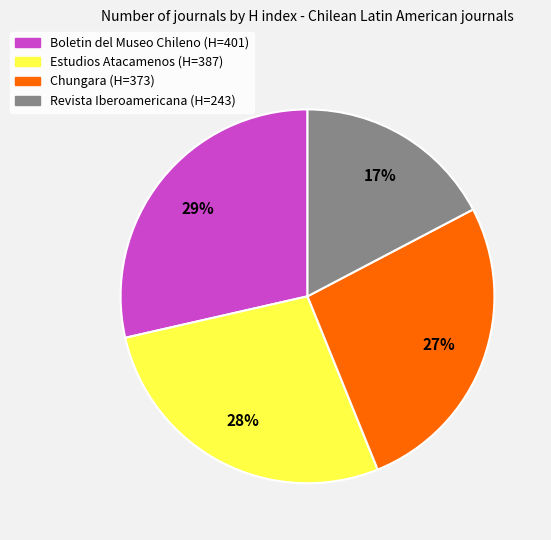

Is there any slice that represents more than half of the pie?

No